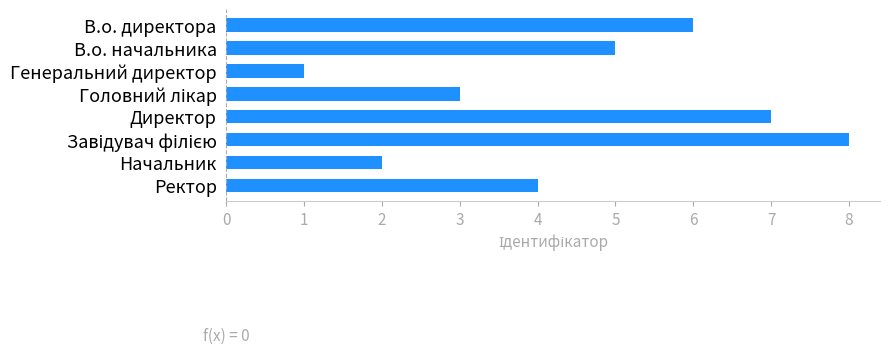

What is the change in value from В.о. начальника to Директор?

+2